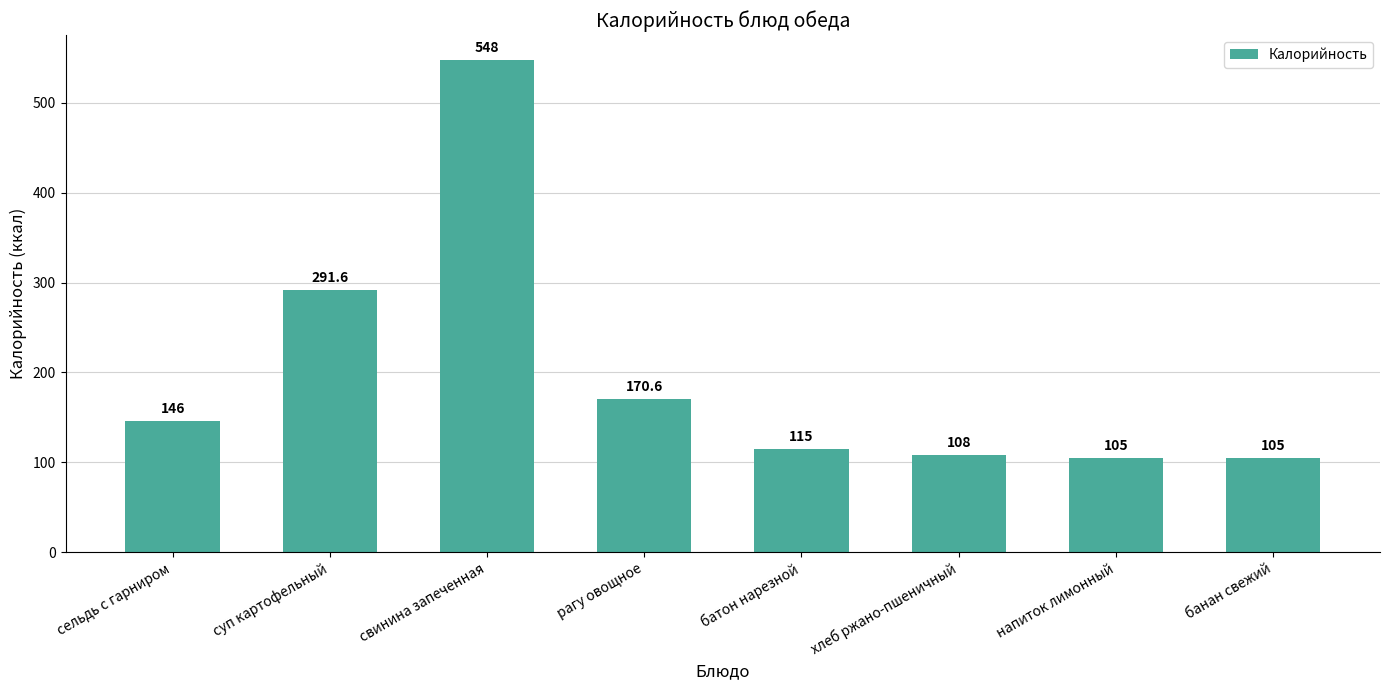

What is the value of the 7th bar from the left?

105.0